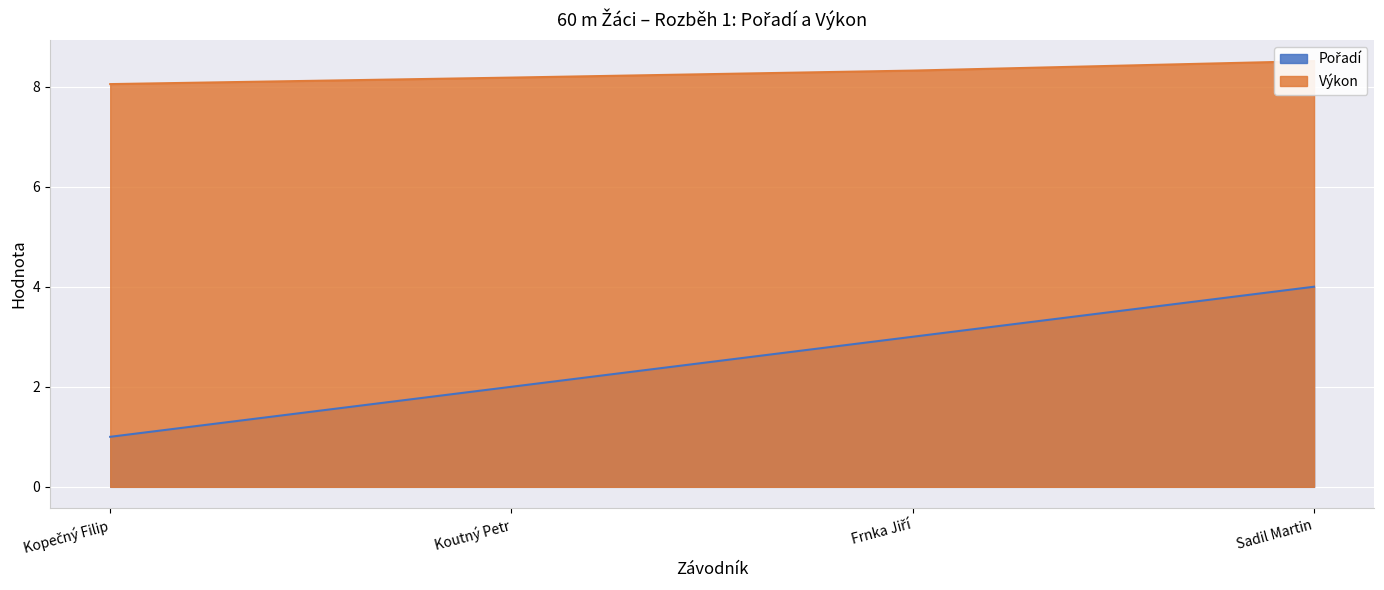

Where is Pořadí nearest to the value 2?

Koutný Petr